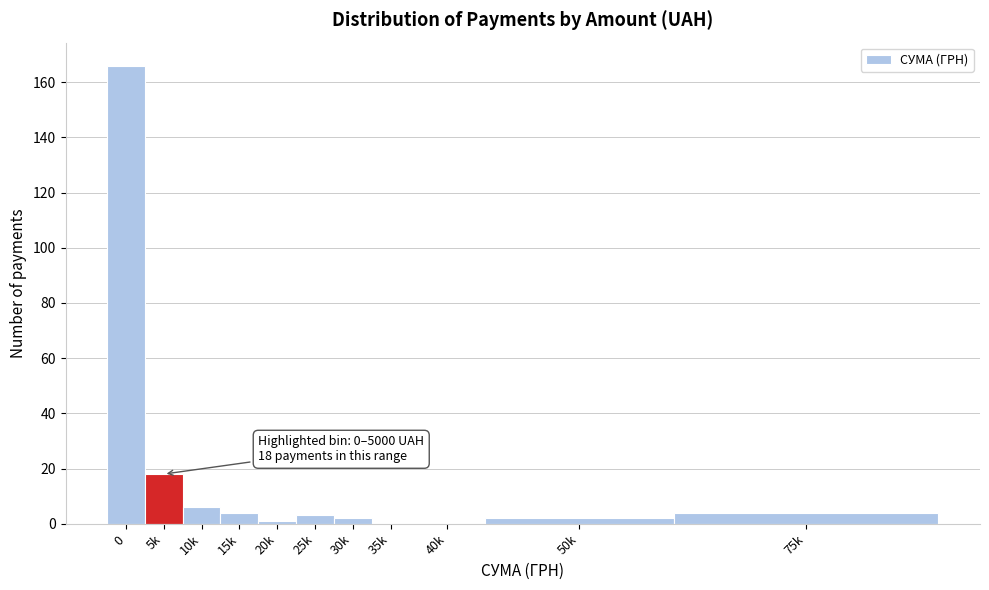

Reading left to right, list all the values displayed in this chart.

0=166	5k=18	10k=6	15k=4	20k=1	25k=3	30k=2	35k=0	40k=0	50k=2	75k=4